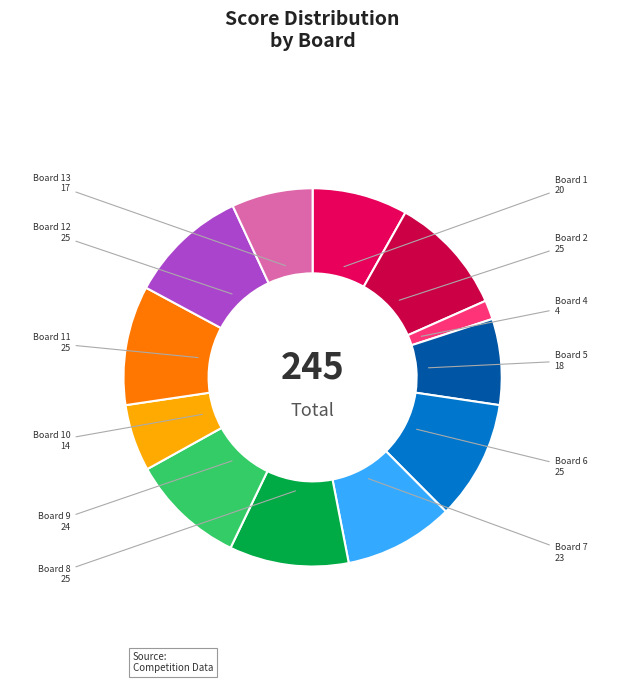

Is there a majority slice in this chart?

No